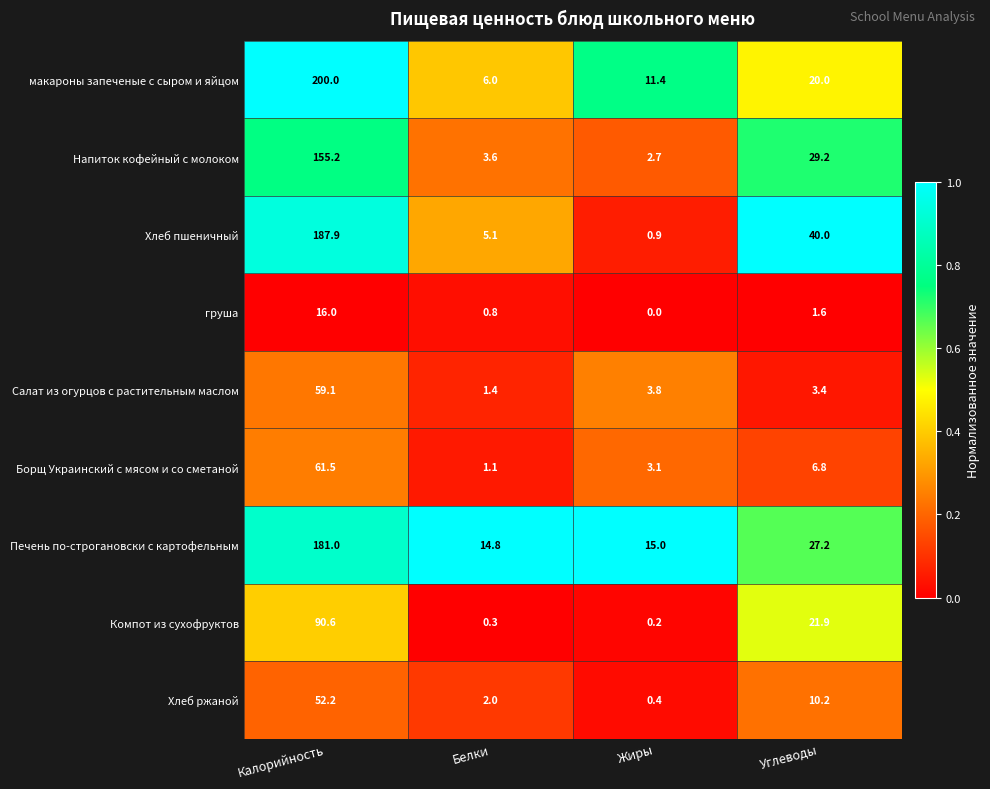

Which category has the lowest value in the макароны запеченые с сыром и яйцом series?

Белки